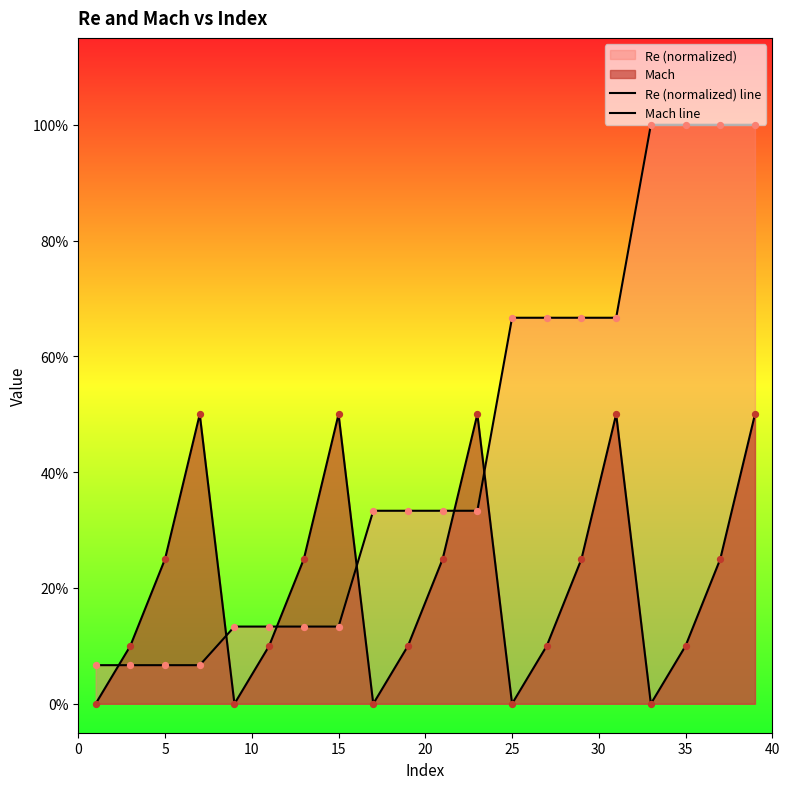

Is the value of Re (normalized) line at 14 greater than the value of Mach line at 17?

Yes